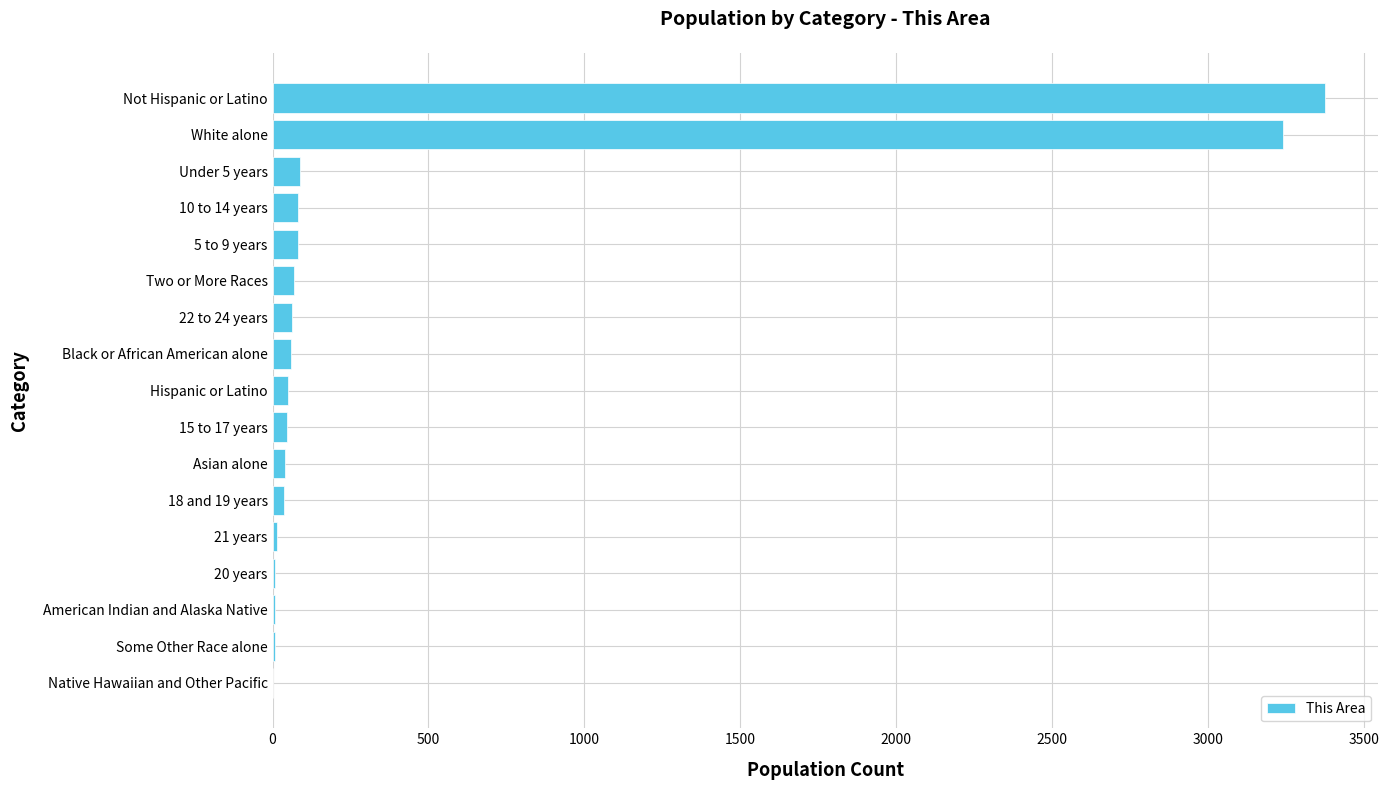

What is the greatest value displayed?

3374